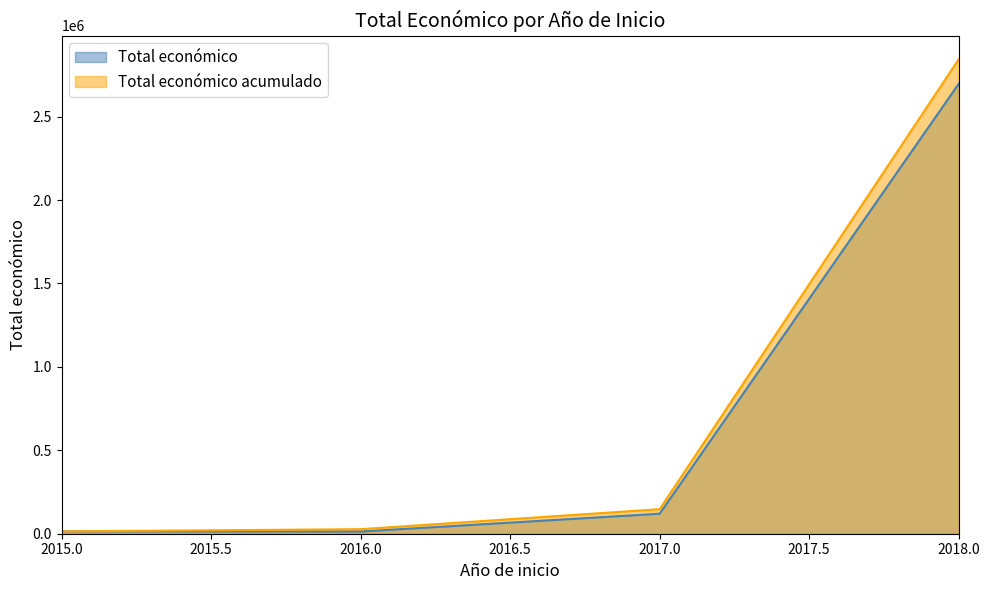

How many lines are shown in the chart?

2